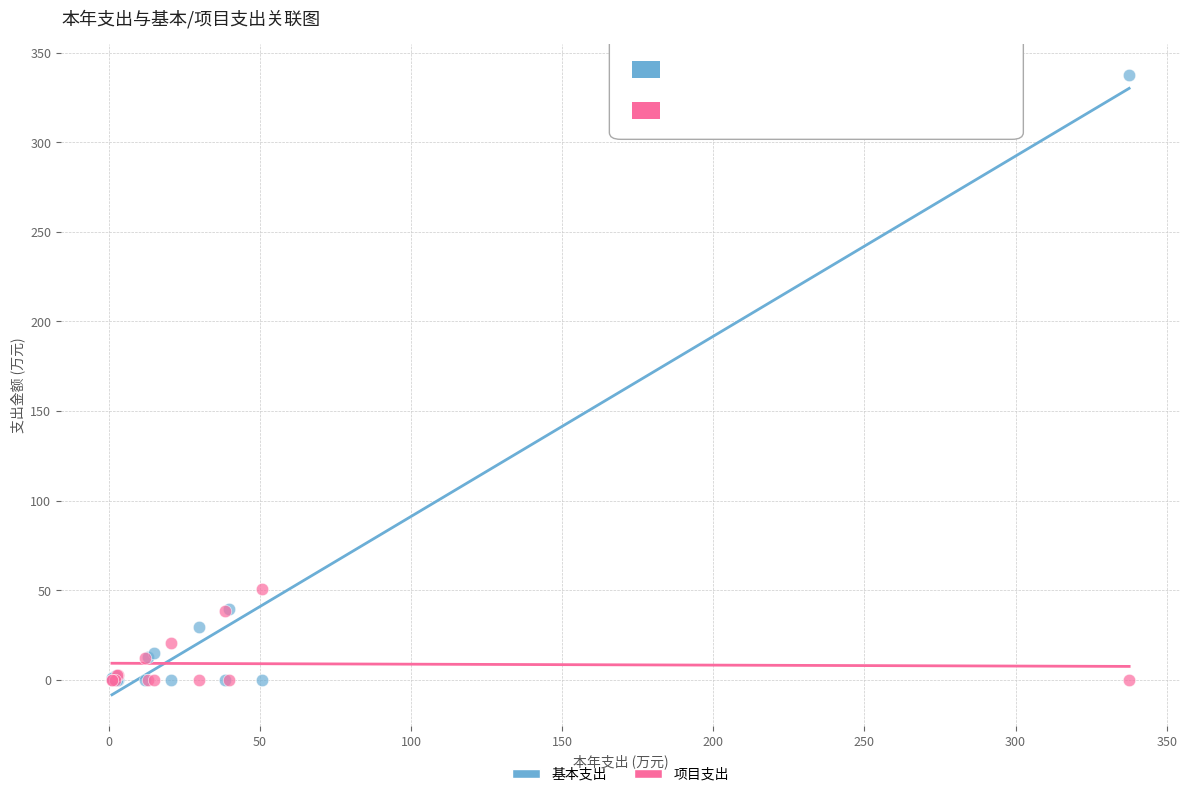

What are all the series names shown in the legend?

基本支出, 项目支出